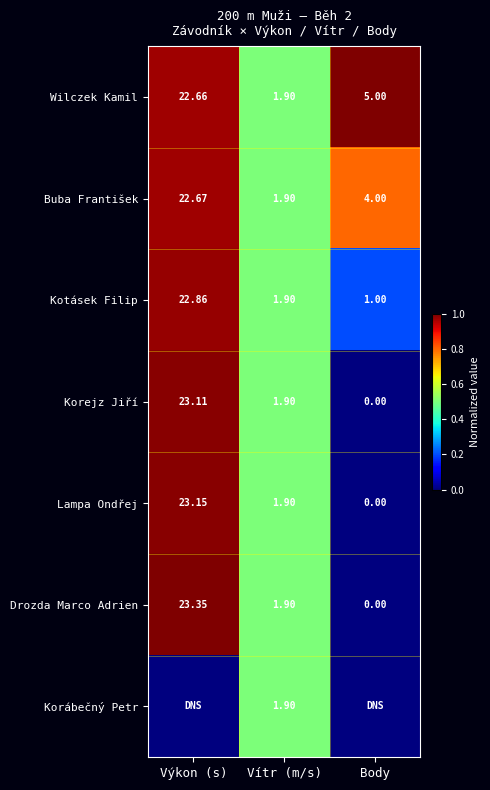

List the labels in order of Kotásek Filip value, smallest first.

Body, Vítr (m/s), Výkon (s)